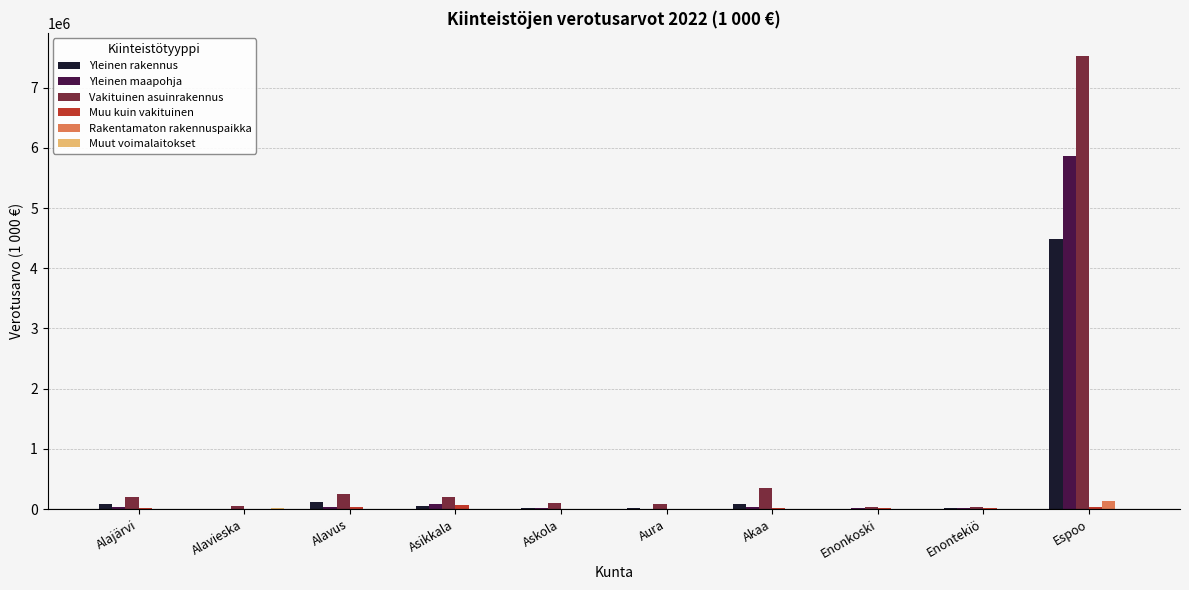

What is the sum of all Yleinen maapohja values?

6098902.5